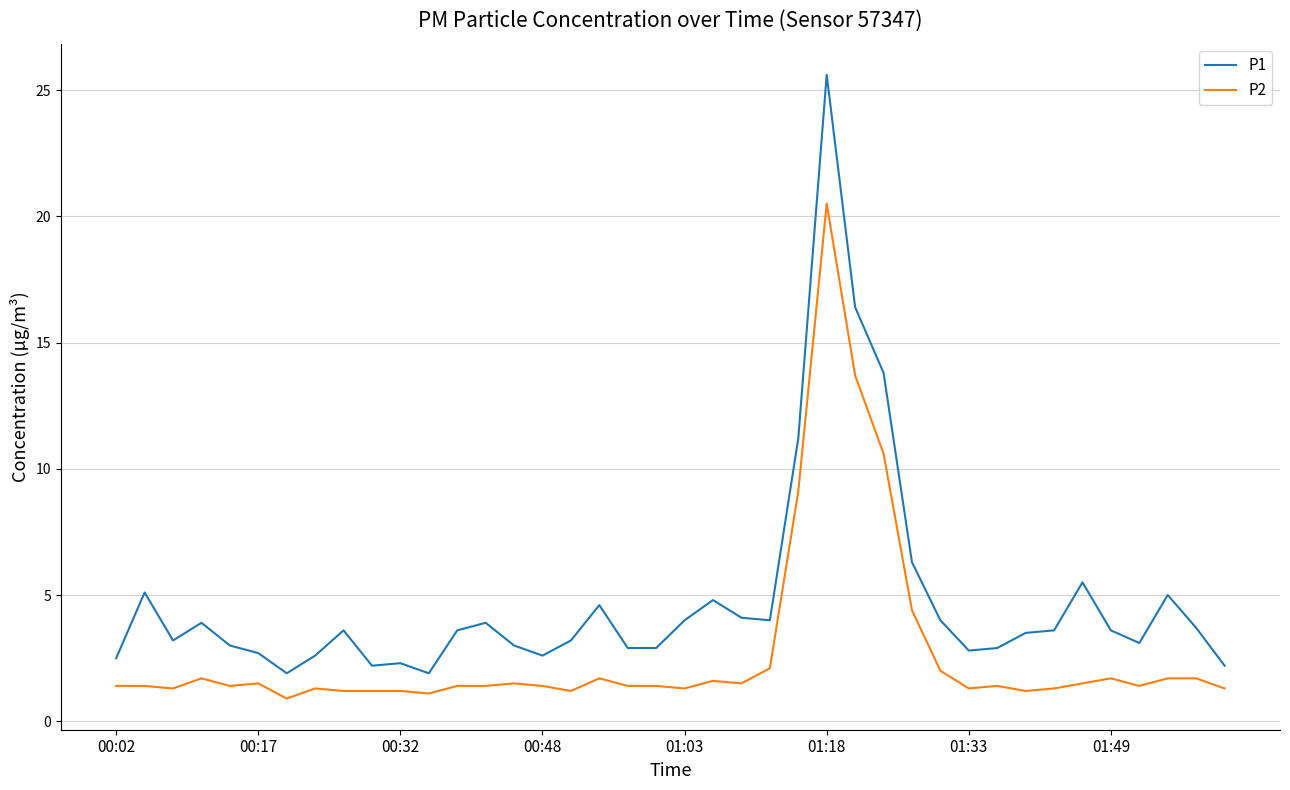

Which series has the widest spread of values?

P1